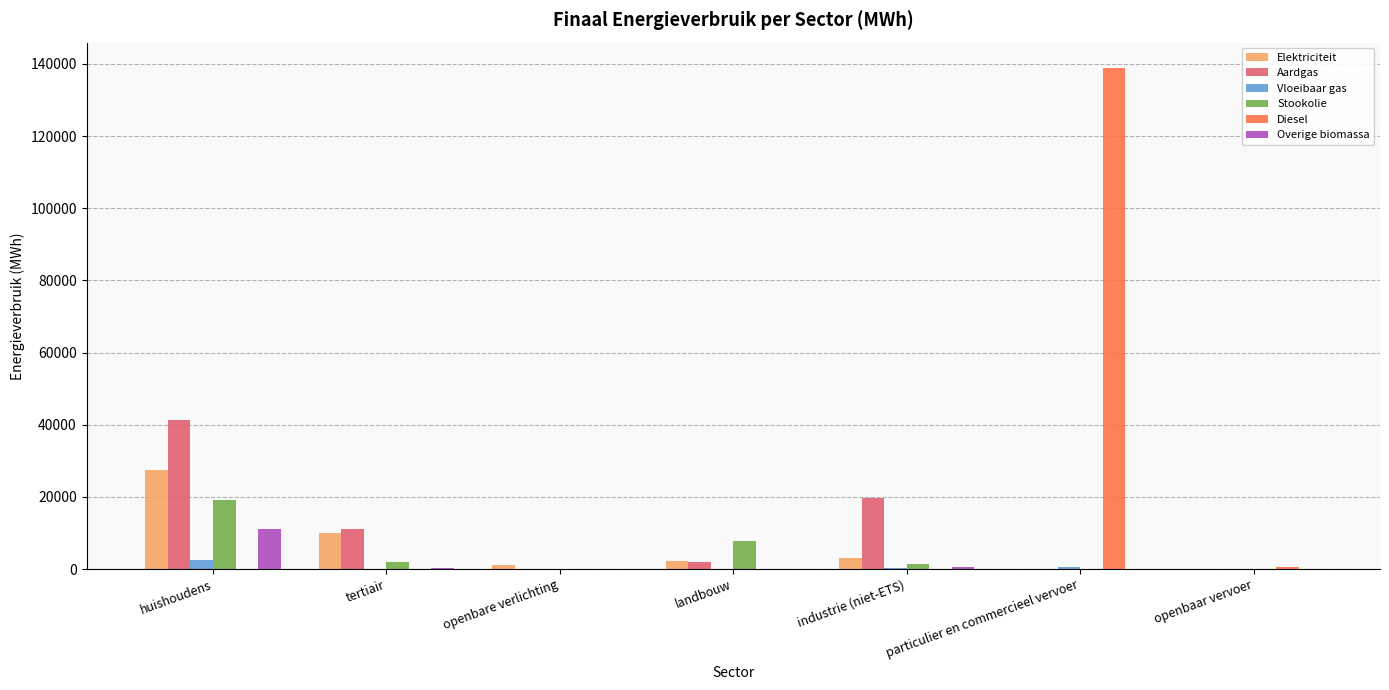

Is the value of Vloeibaar gas at tertiair greater than the value of Elektriciteit at huishoudens?

No